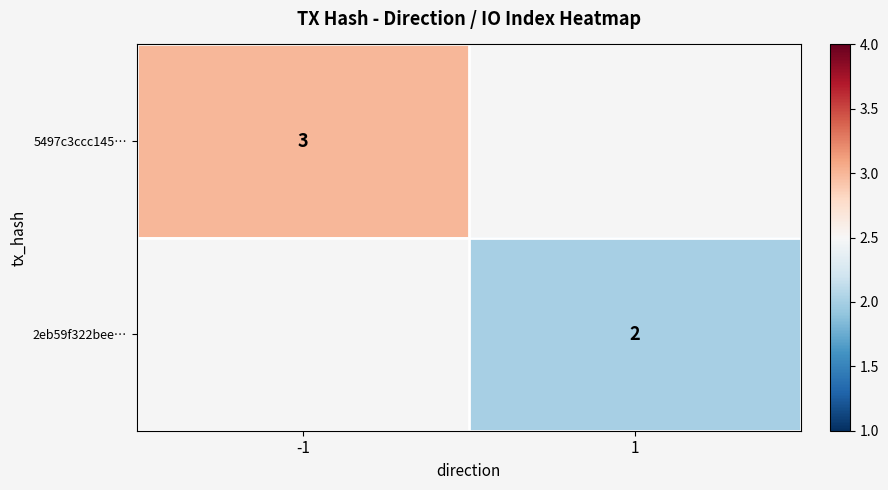

True or false: 5497c3ccc145… has a value of 3 at -1.

True